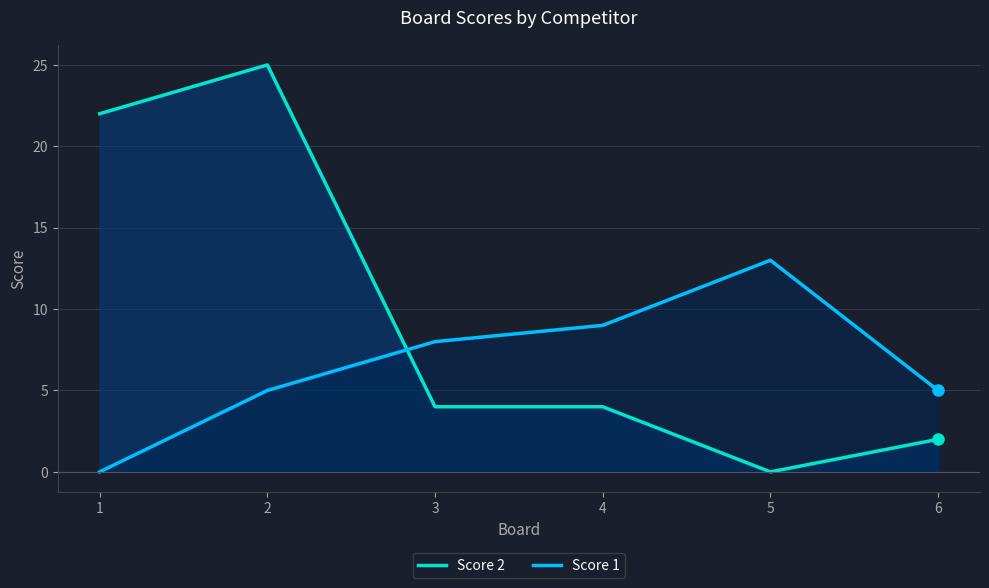

Is the value of Score 1 at 5 greater than the value of Score 2 at 3?

Yes